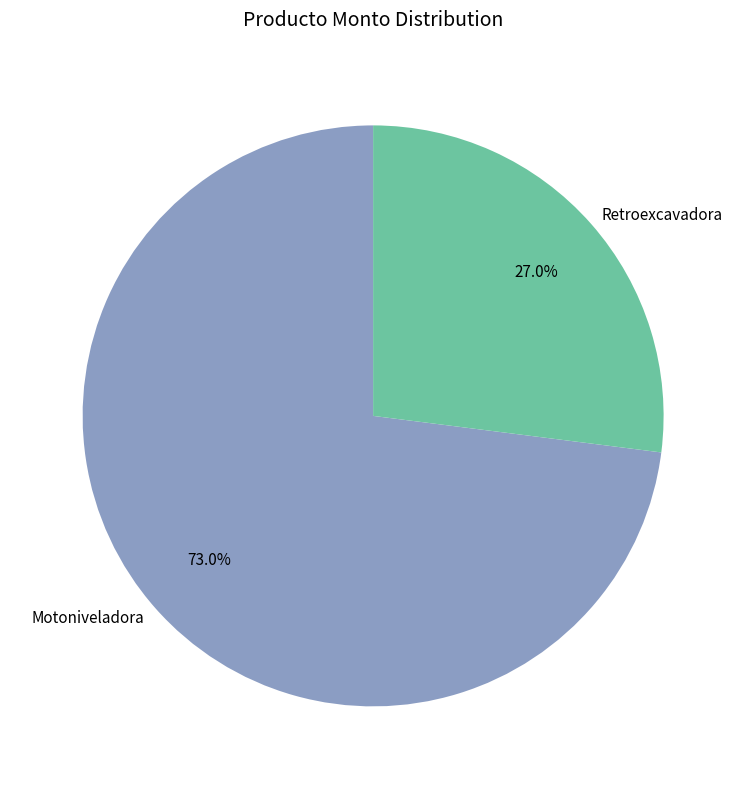

Which has a higher value, Retroexcavadora or Motoniveladora?

Motoniveladora